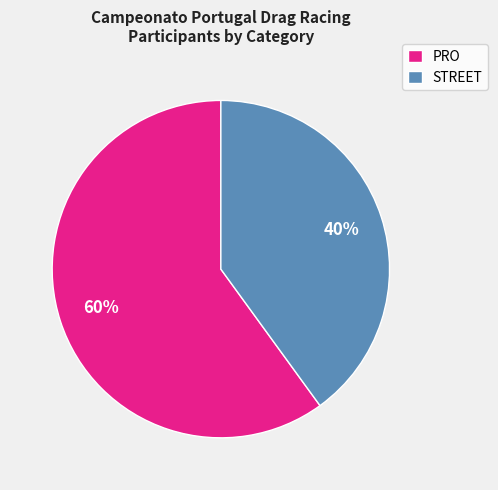

Is there a majority slice in this chart?

Yes